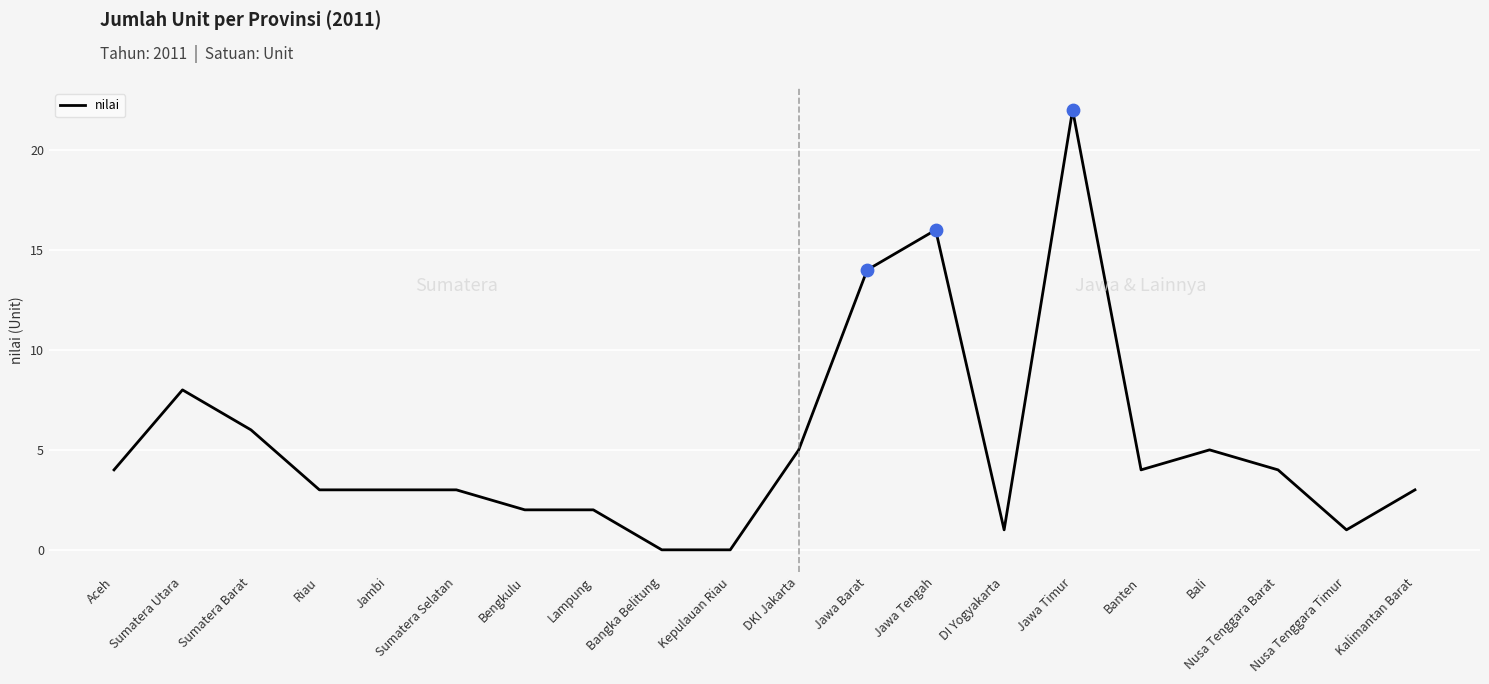

What is the ratio of the value at Jawa Barat to the value at Bali?

2.8